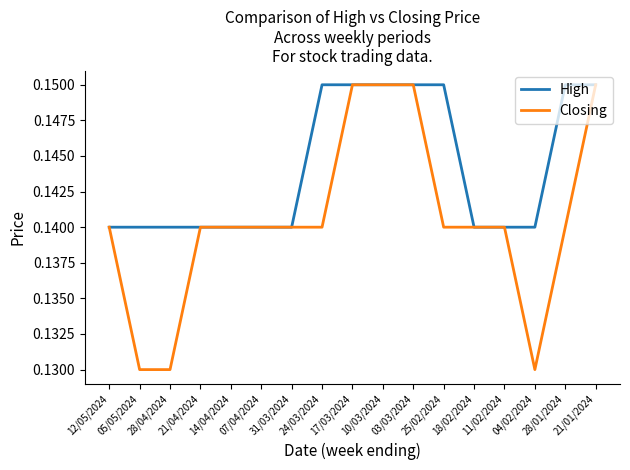

Rank the series by their average value, from highest to lowest.

High, Closing